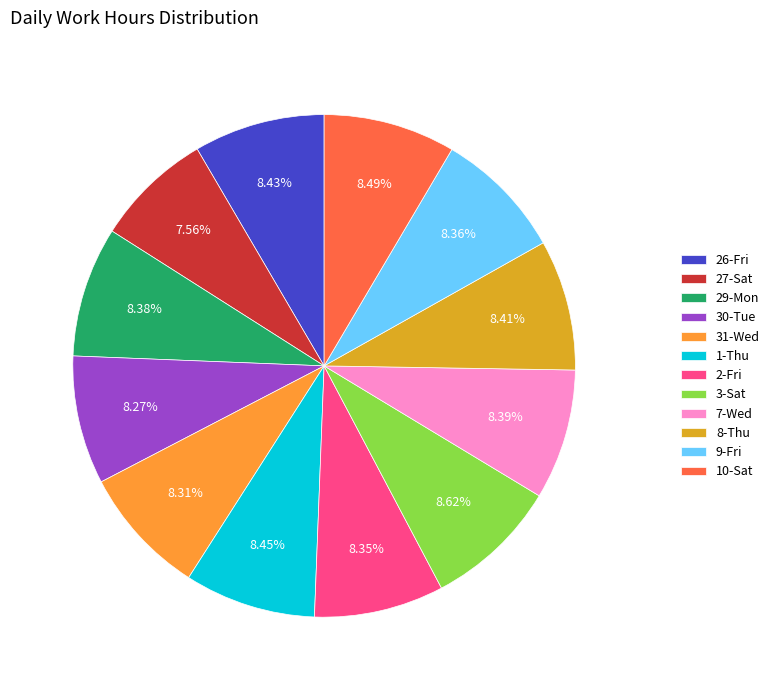

Is the sum of 29-Mon and 26-Fri greater than half?

No